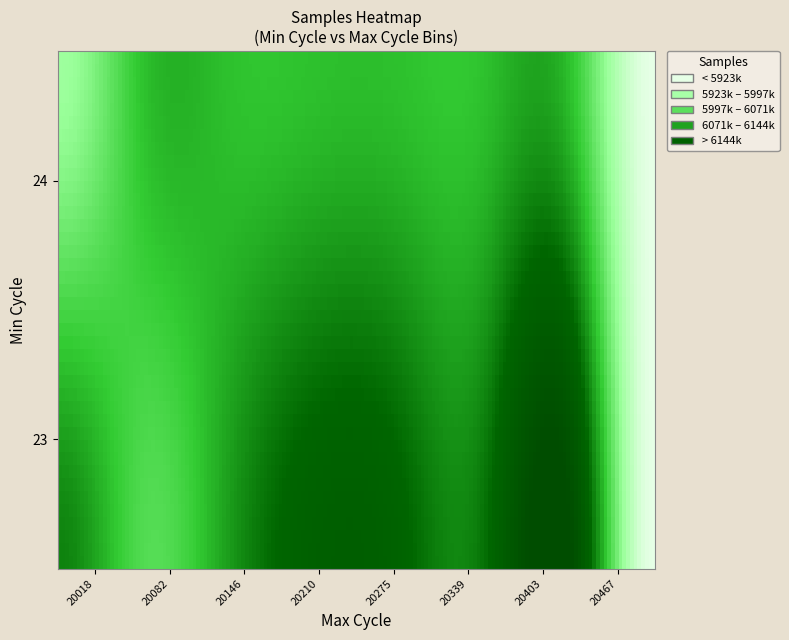

How many series are shown in this chart?

1